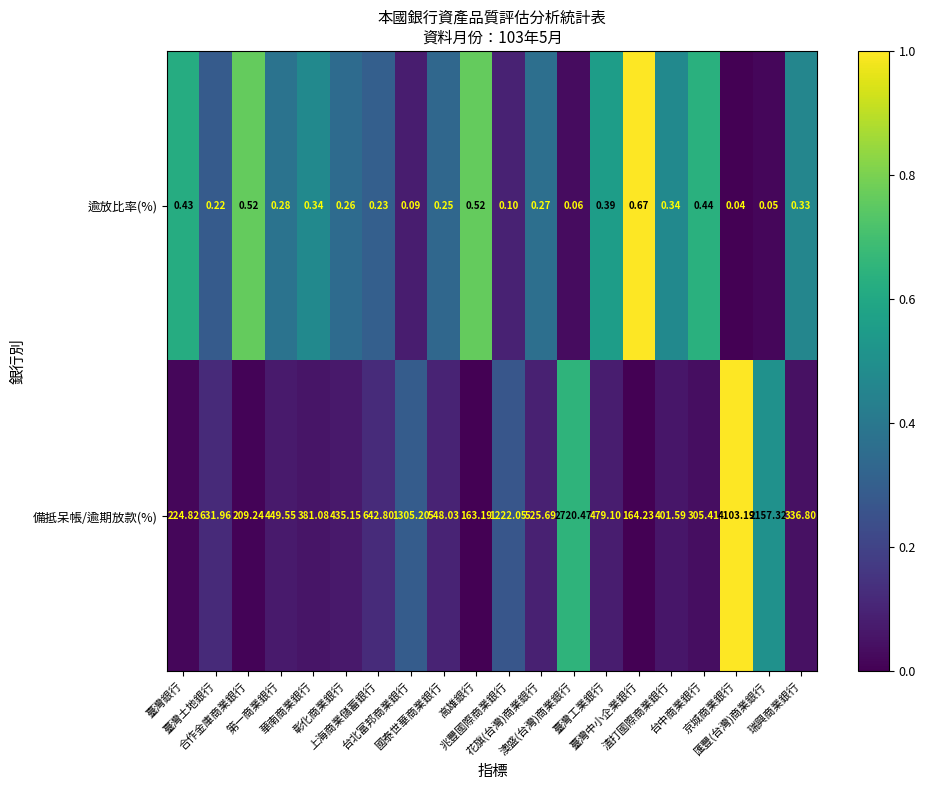

Which series has the widest spread of values?

備抵呆帳/逾期放款(%)